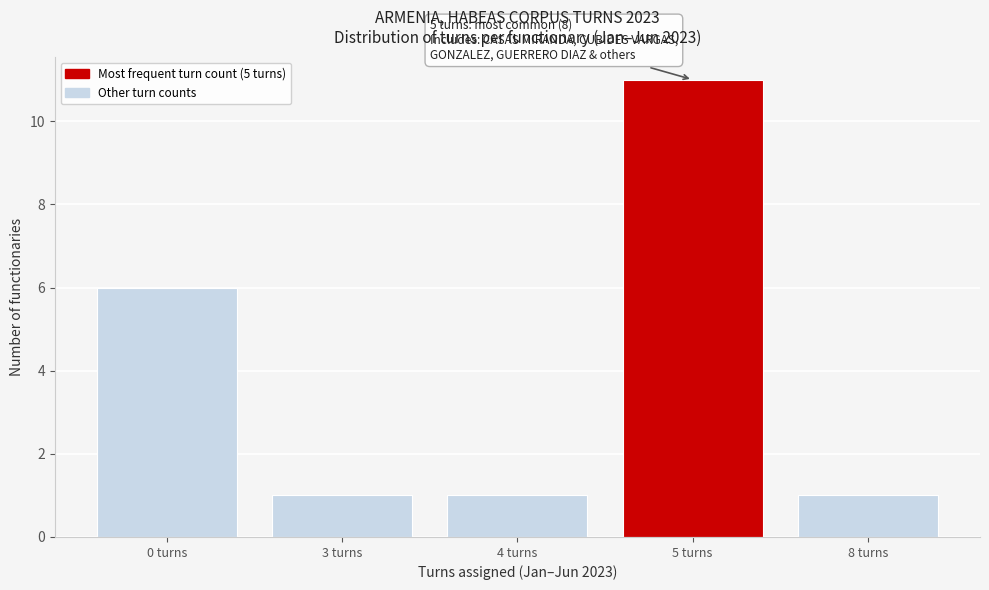

Reading left to right, what are all the values shown in this chart?

6	1	1	11	1